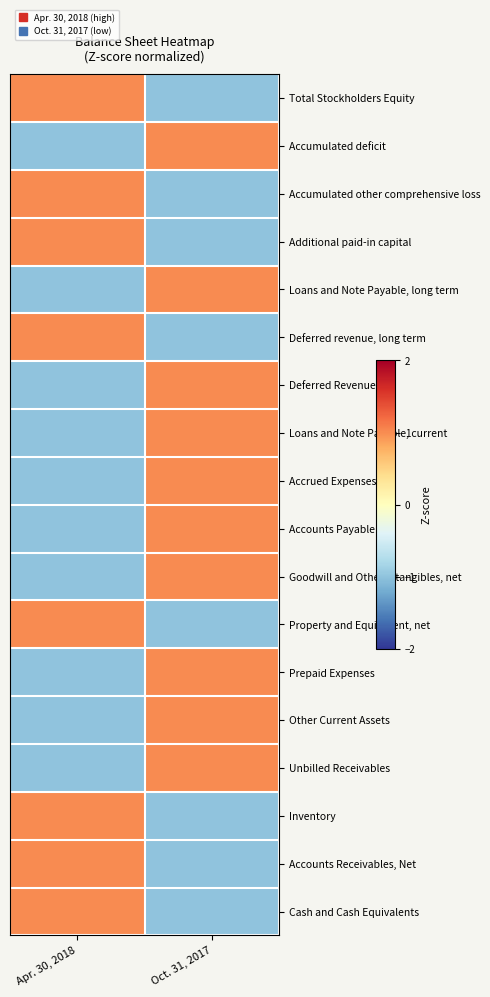

Which label corresponds to the largest value in the chart?

Apr. 30, 2018